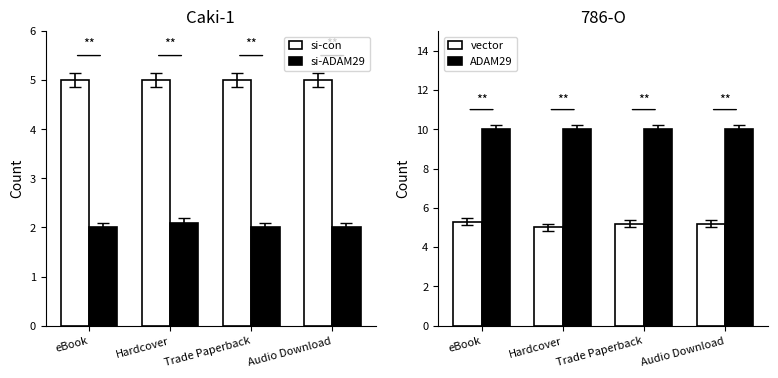

What are all the series names shown in the legend?

si-con, si-ADAM29, vector, ADAM29